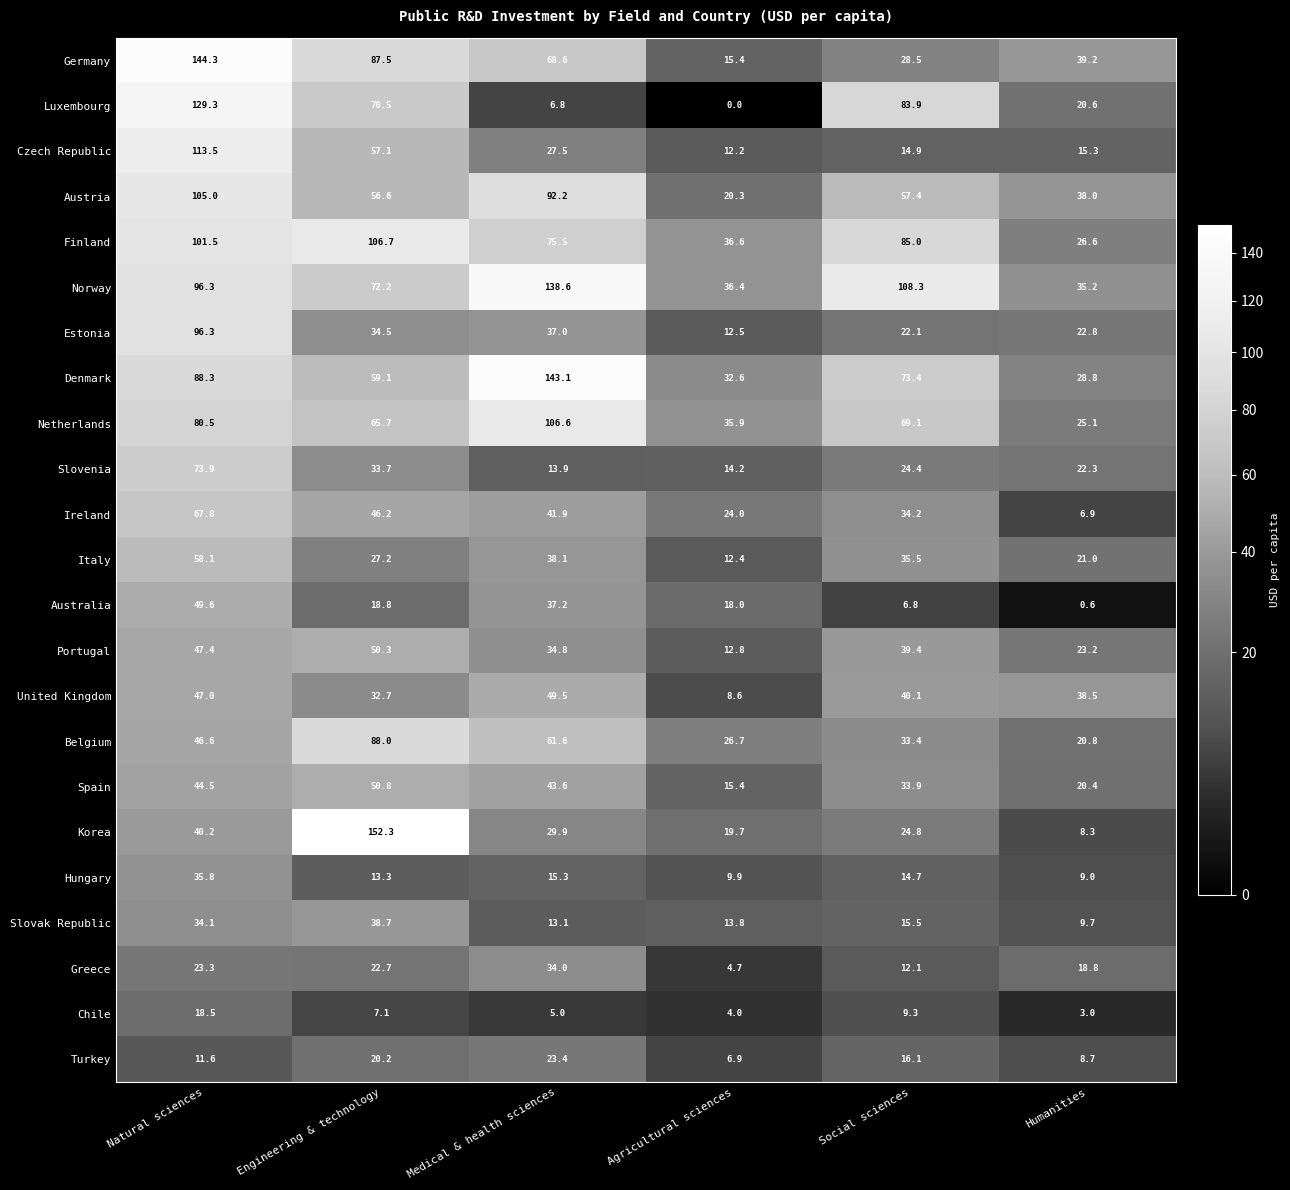

Which series has the largest total across all categories?

Norway